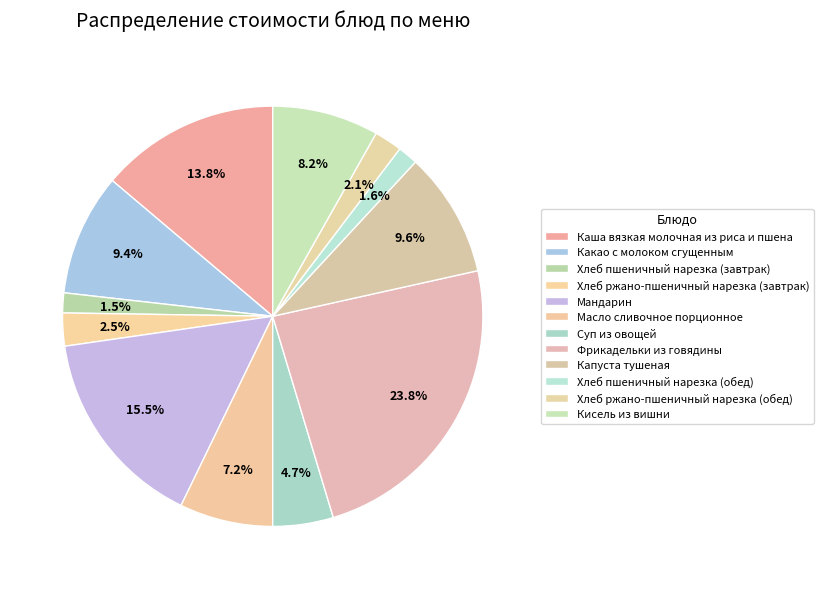

To the nearest percent, what percentage of the pie is Хлеб ржано-пшеничный нарезка (завтрак)?

3%